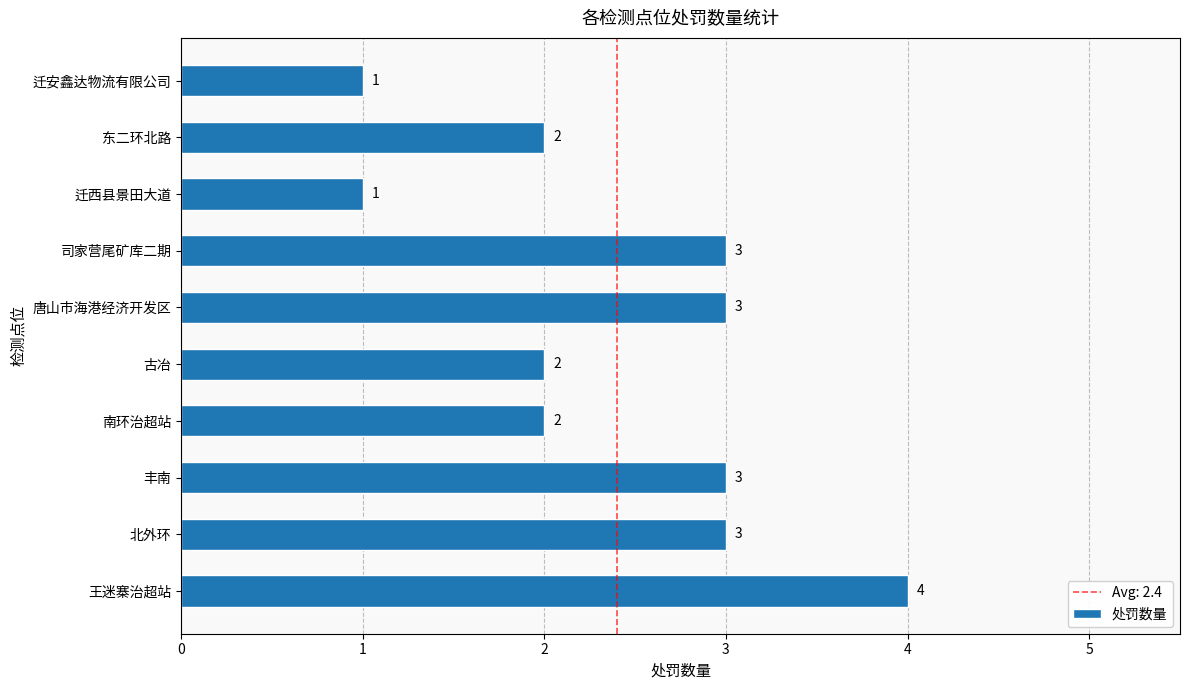

Reading bottom to top, extract all data points from this chart.

4	3	3	2	2	3	3	1	2	1